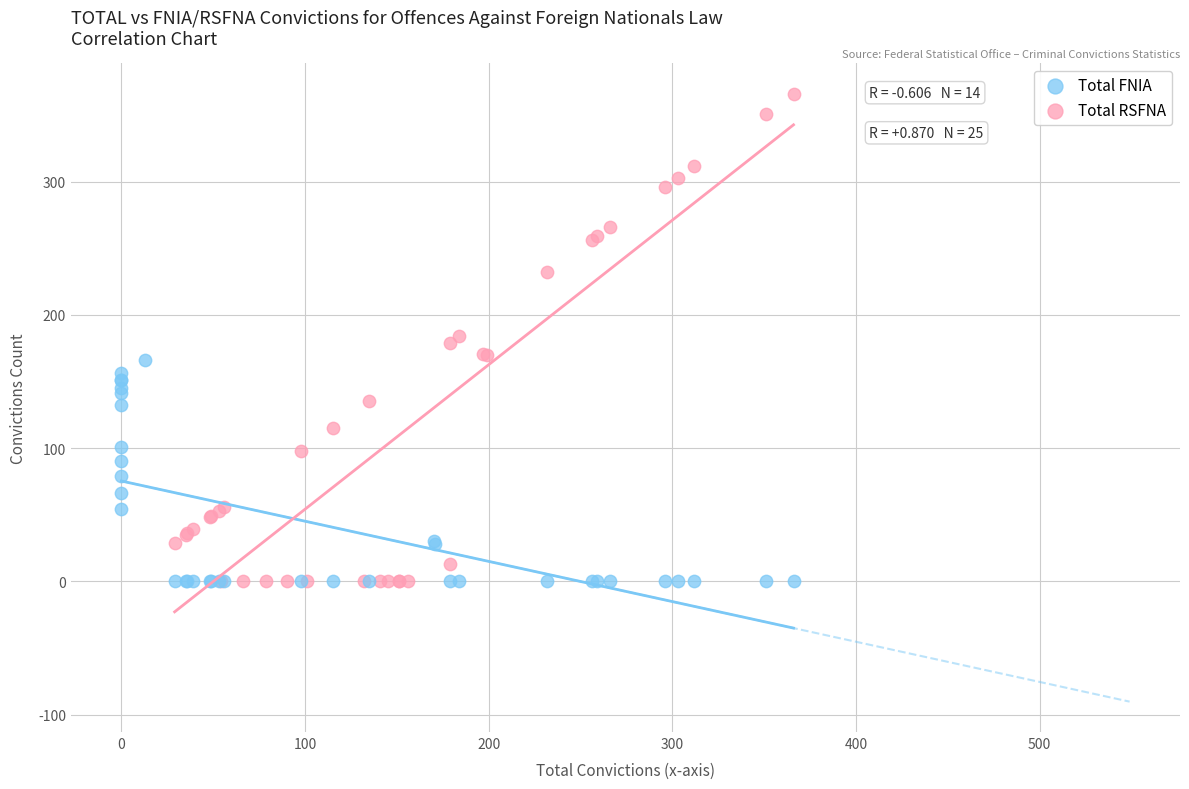

Which series contains the highest Y value?

Total RSFNA